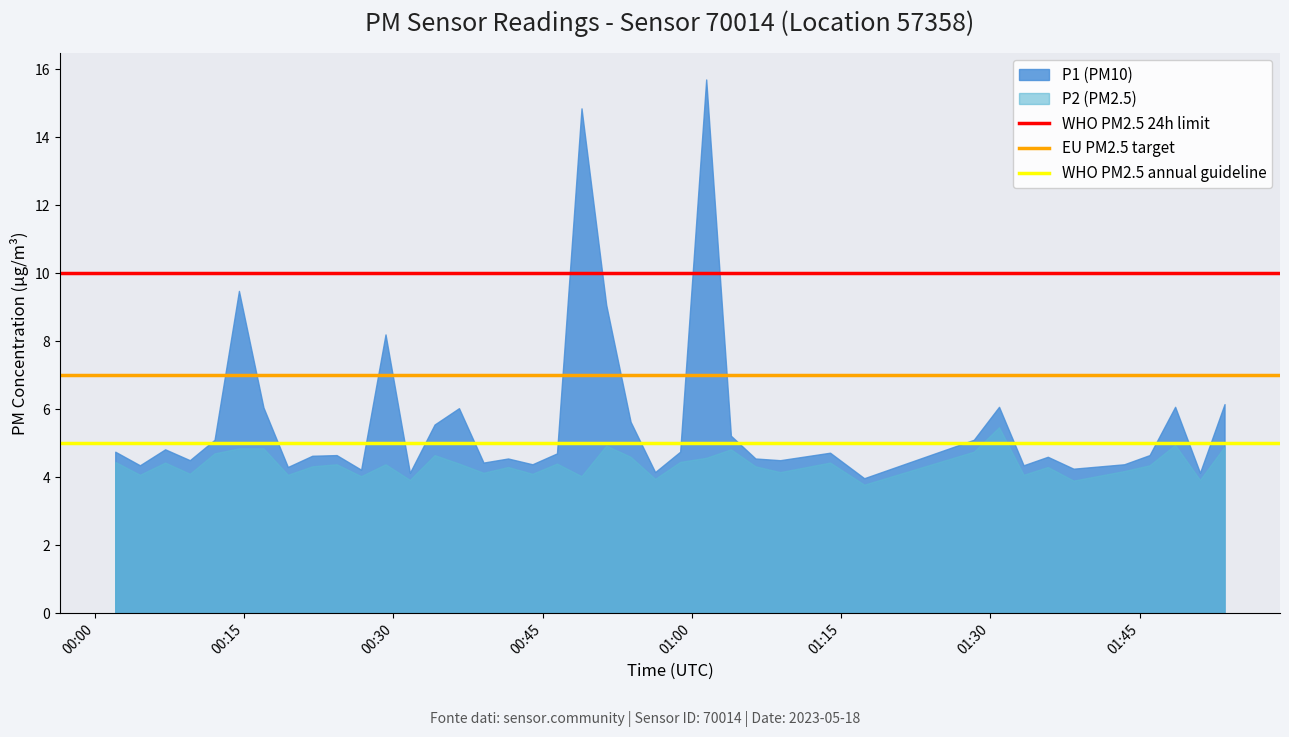

Does the chart display data point markers on the line(s)?

No